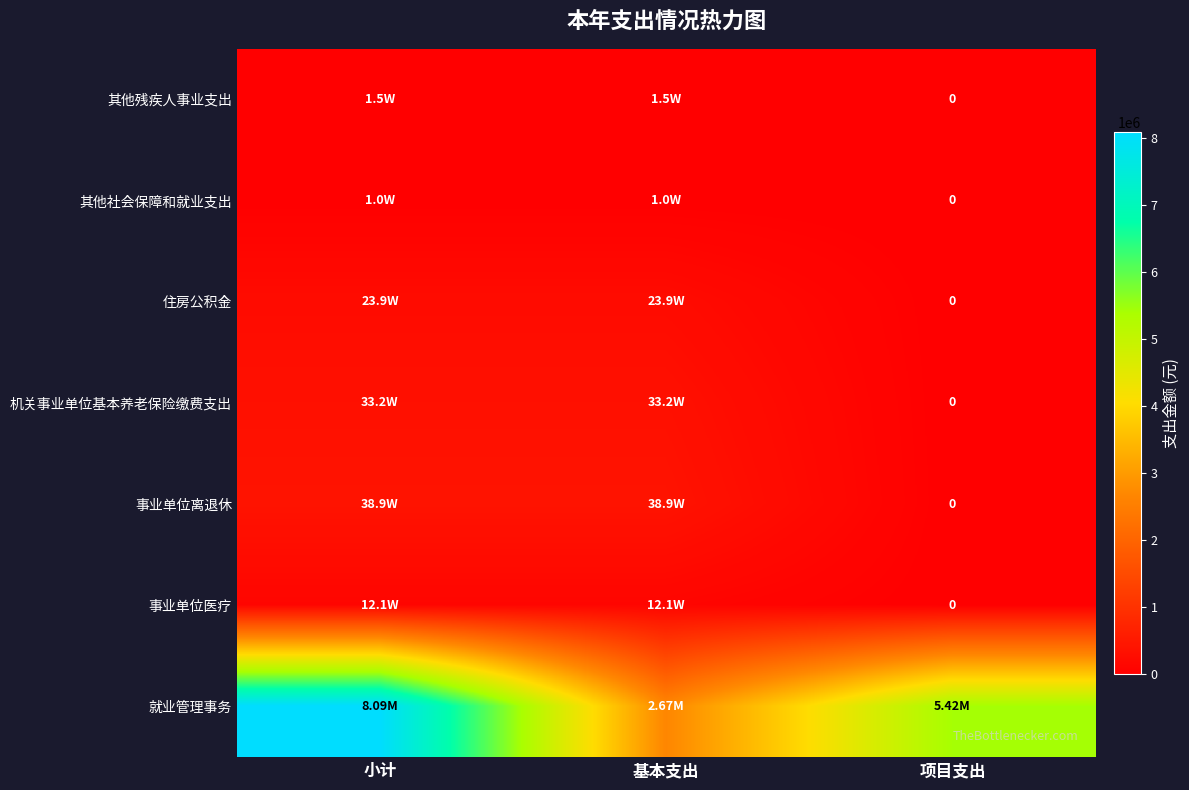

What is the difference between the 事业单位医疗 values at 小计 and 项目支出?

121006.4